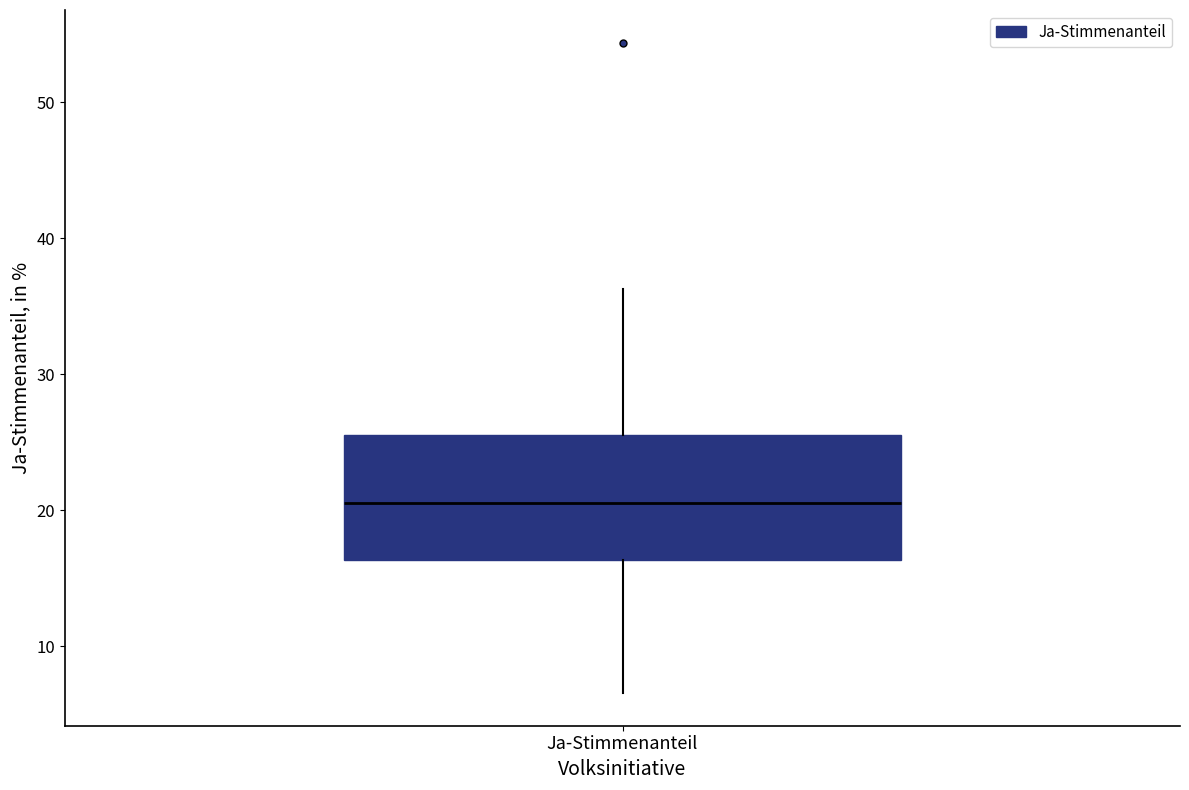

Read this box plot against the y-axis: the position of the median line, the range covered by the box, and the ends of both whiskers. The values are not printed on the chart, so give them approximately, as read against the axis.

median 21, box 16 to 26, whiskers 7 to 36